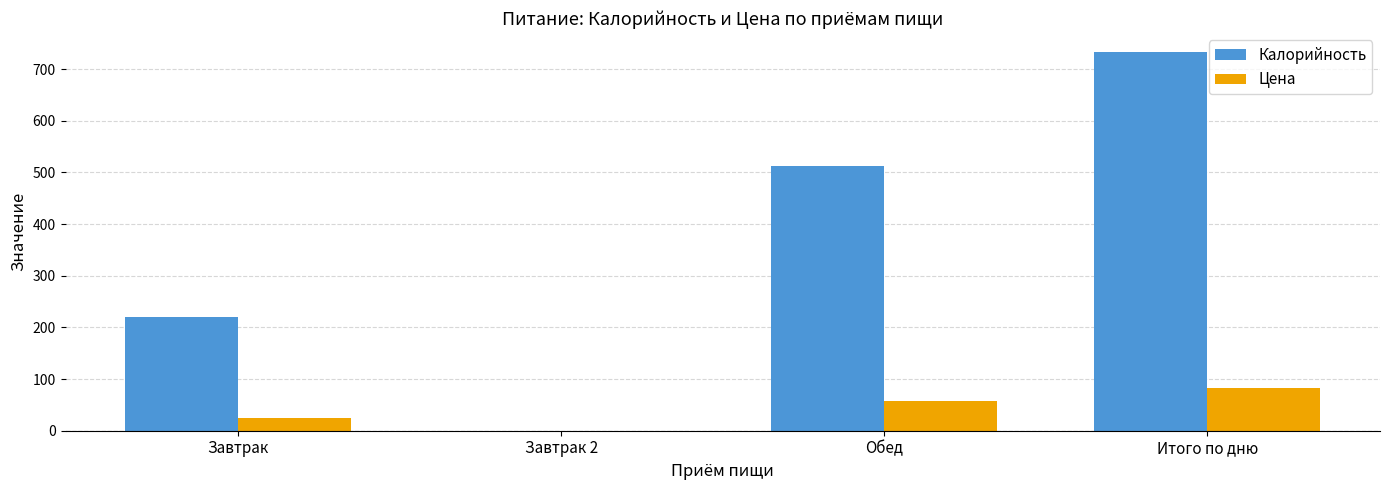

Which label corresponds to the largest value in the chart?

Итого по дню